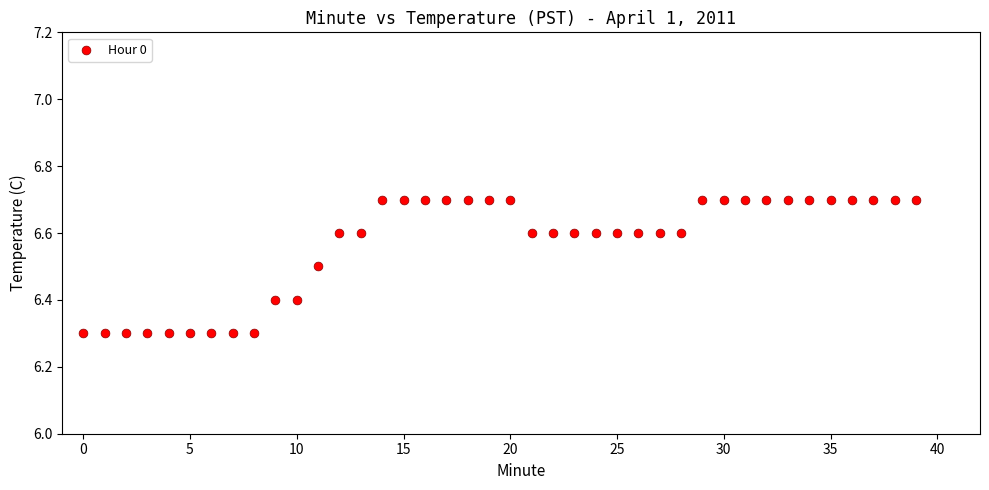

What is the range of Y values (max minus min)?

0.4